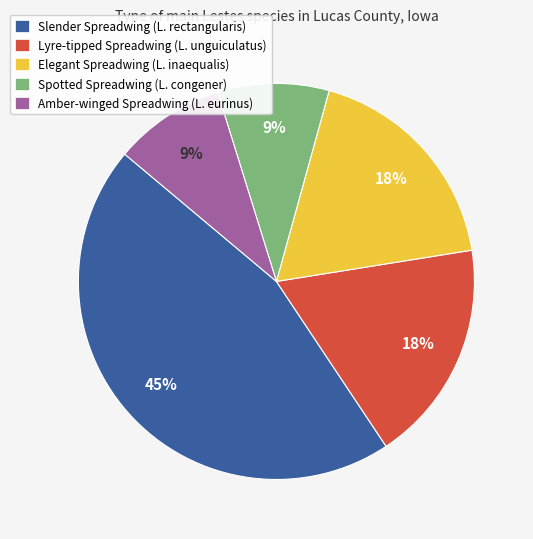

To the nearest percent, what portion does Slender Spreadwing (L. rectangularis) represent?

45%